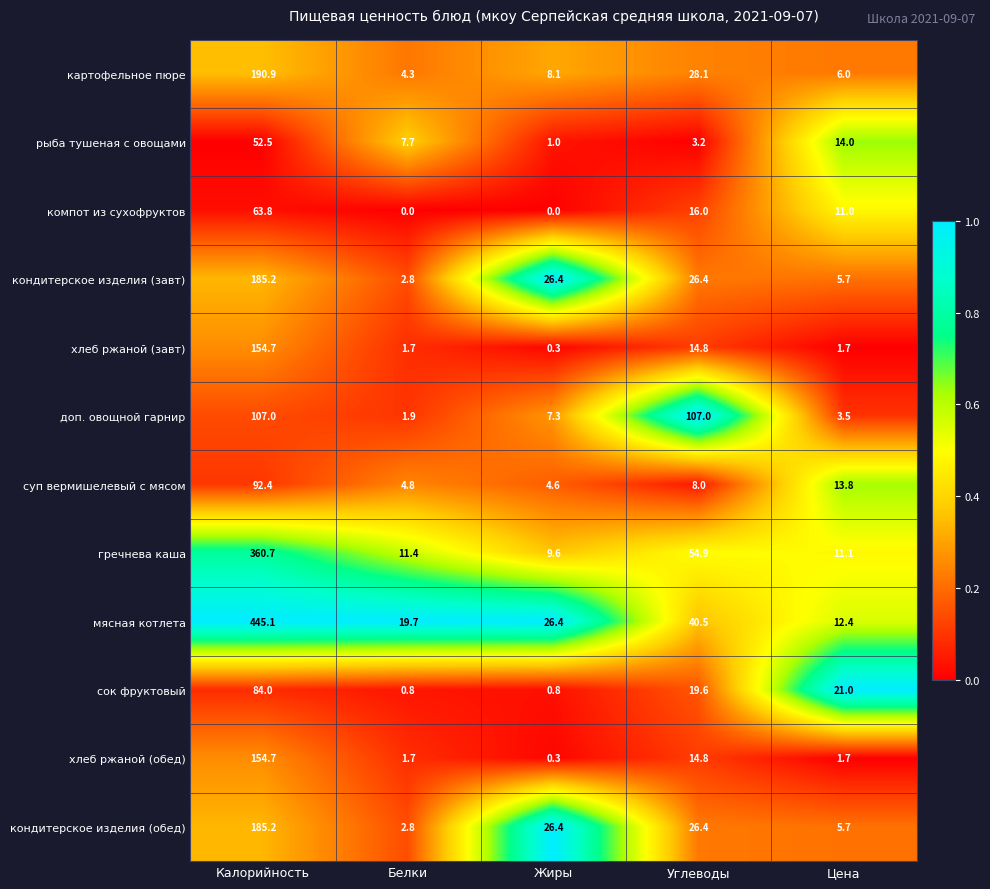

How many data points does each series have?

5